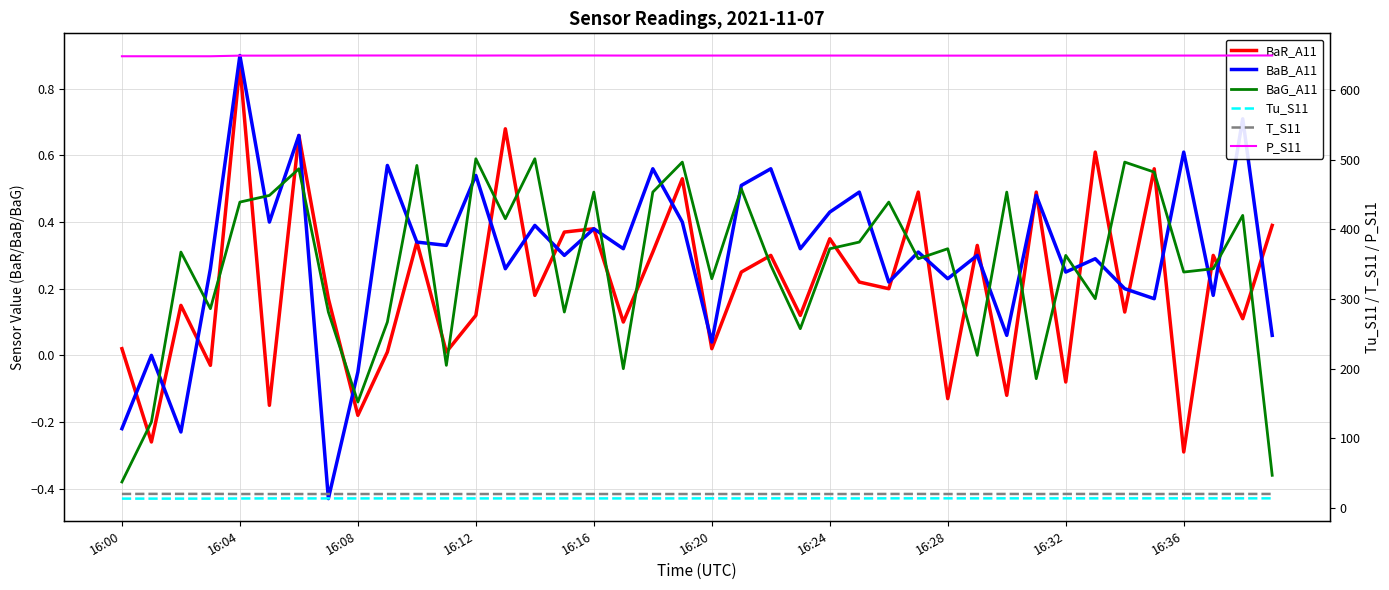

What is the sum of all T_S11 values?

809.7